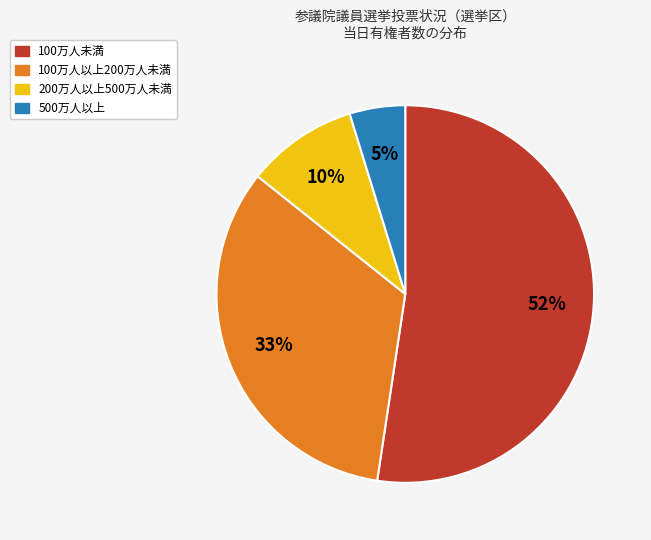

To the nearest percent, what is the average slice percentage?

25%